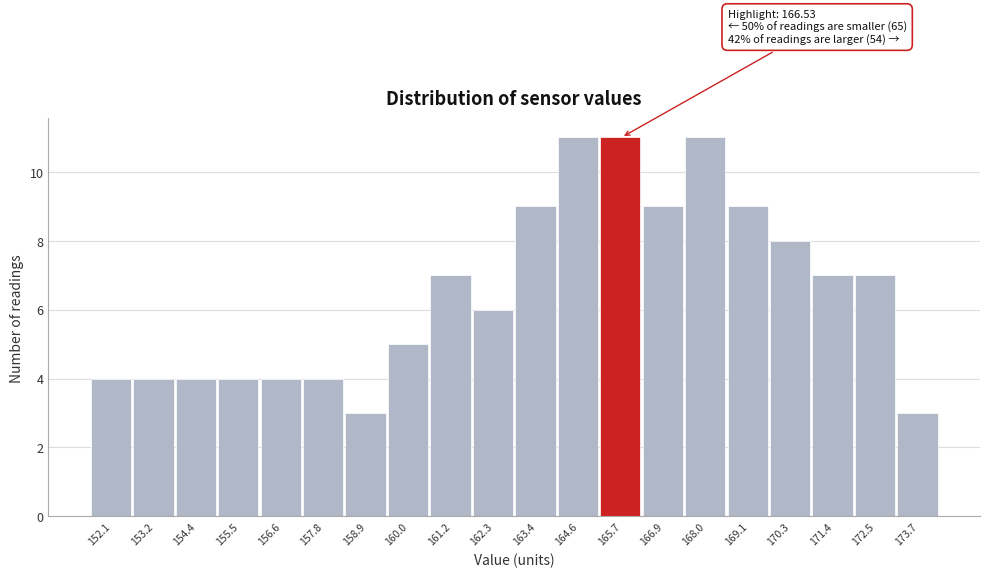

Reading left to right, what are all the values shown in this chart?

4	4	4	4	4	4	3	5	7	6	9	11	11	9	11	9	8	7	7	3